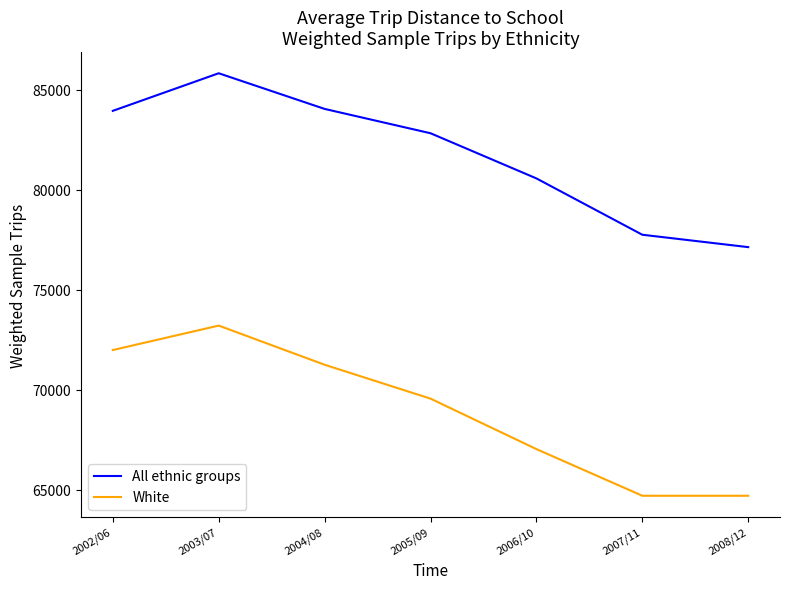

True or false: White and All ethnic groups intersect in this chart.

False